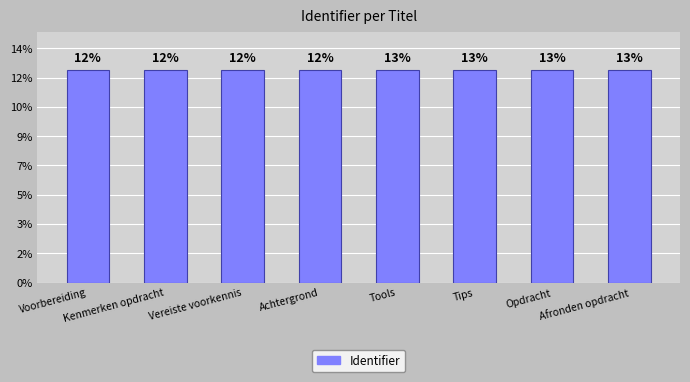

Are the bars horizontal?

No